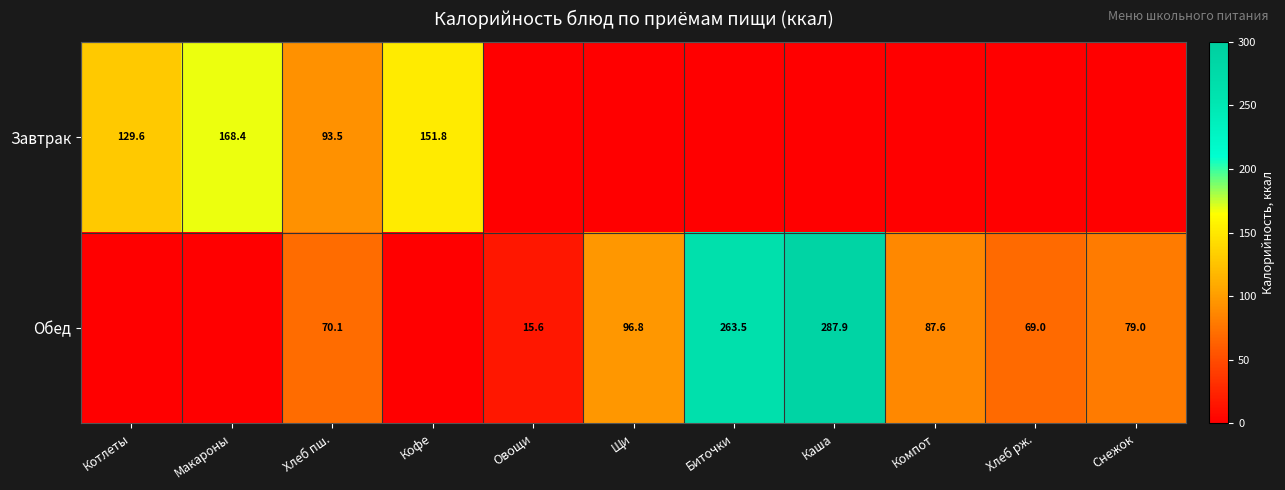

Is the value of Завтрак at Хлеб пш. greater than the value of Обед at Биточки?

No